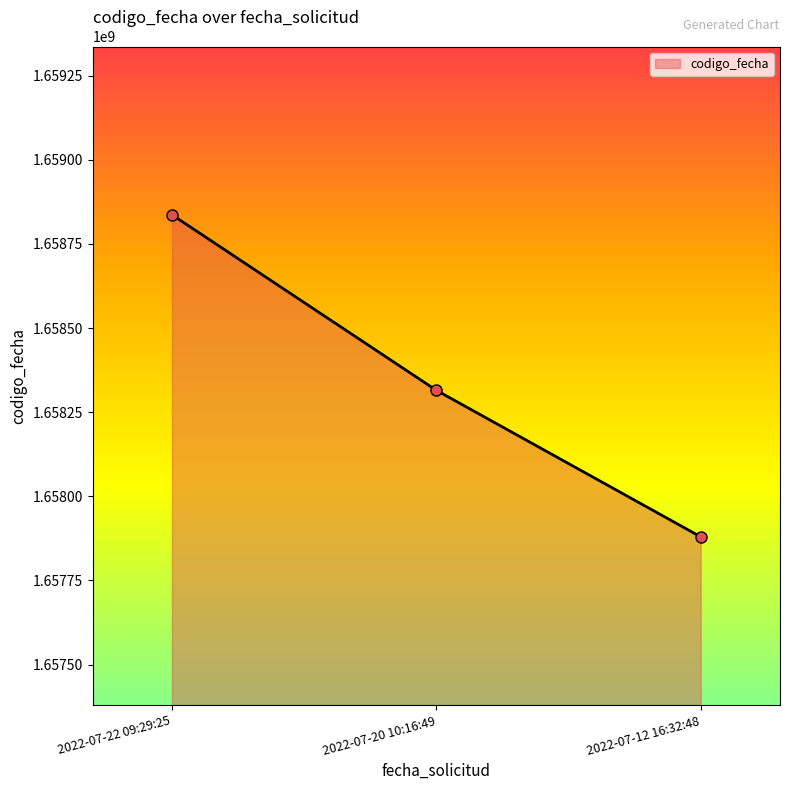

How many distinct data groups are displayed?

1